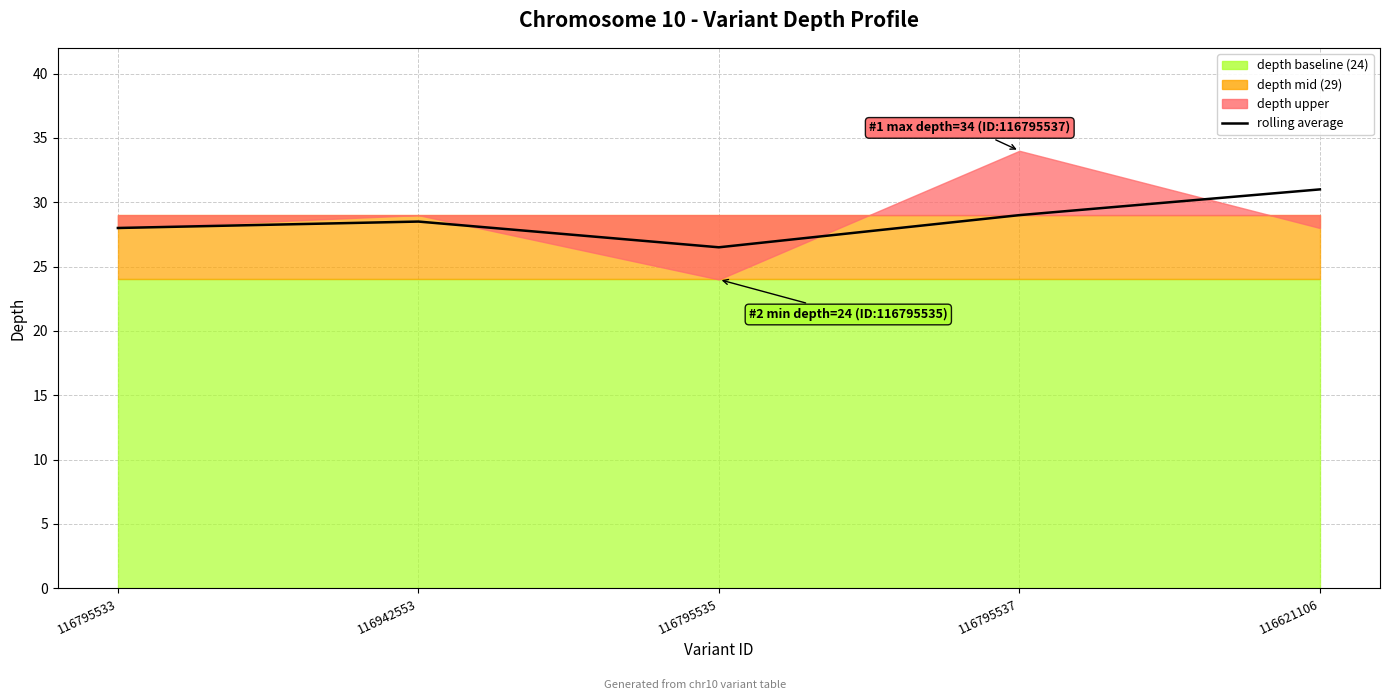

At which category does the chart reach its peak across all series?

116621106